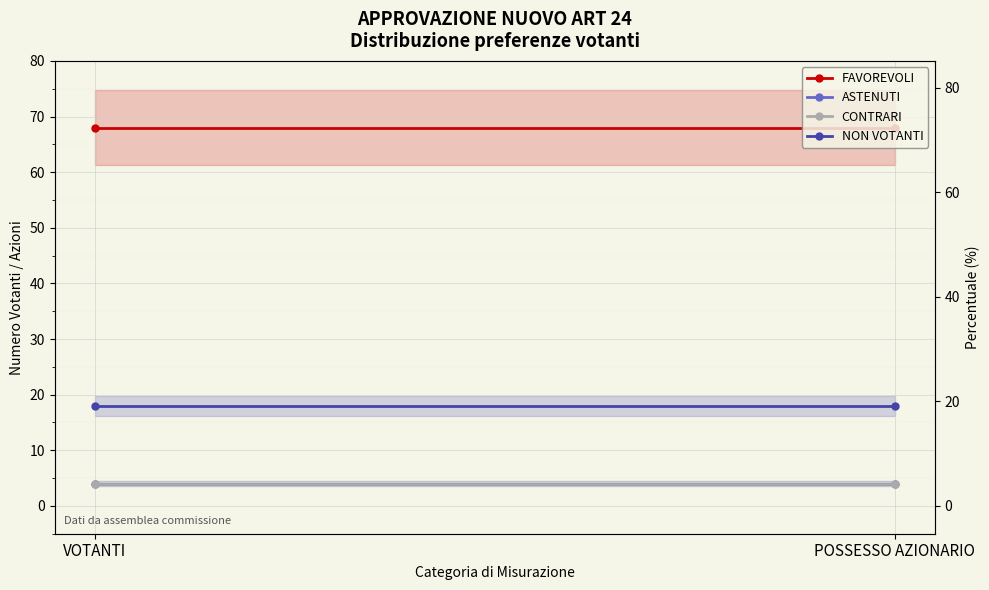

Is the value of FAVOREVOLI at VOTANTI greater than the value of ASTENUTI at VOTANTI?

Yes